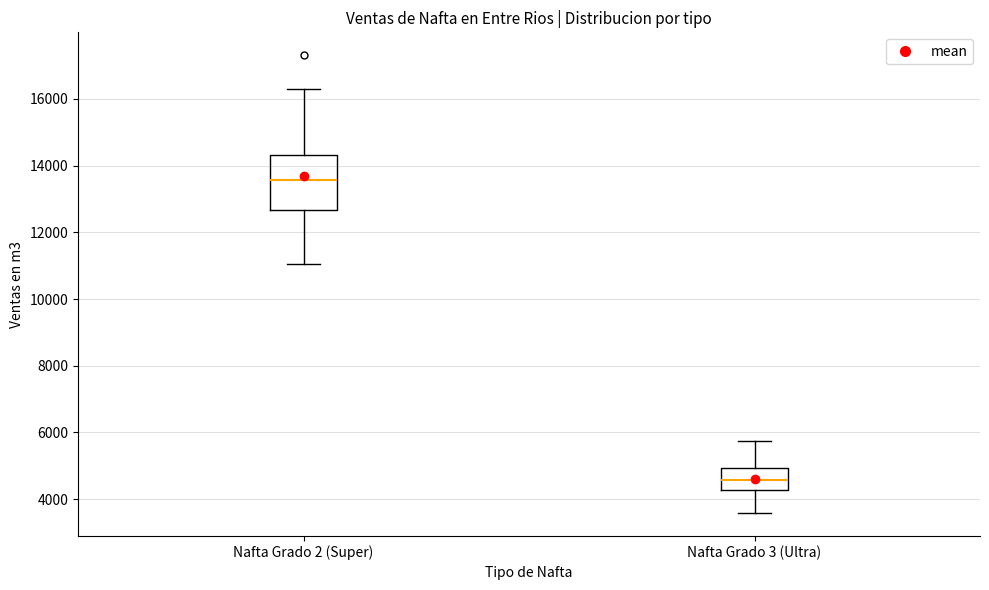

Reading left to right, transcribe this box plot: for each box, give where its median line is, the range the box spans, and where its two whiskers end, as read against the y-axis. The values are not printed on the chart, so give them approximately, as read against the axis.

Nafta Grado 2 (Super): median 13600, box 12600 to 14400, whiskers 11000 to 16400
Nafta Grado 3 (Ultra): median 4600, box 4200 to 5000, whiskers 3600 to 5800